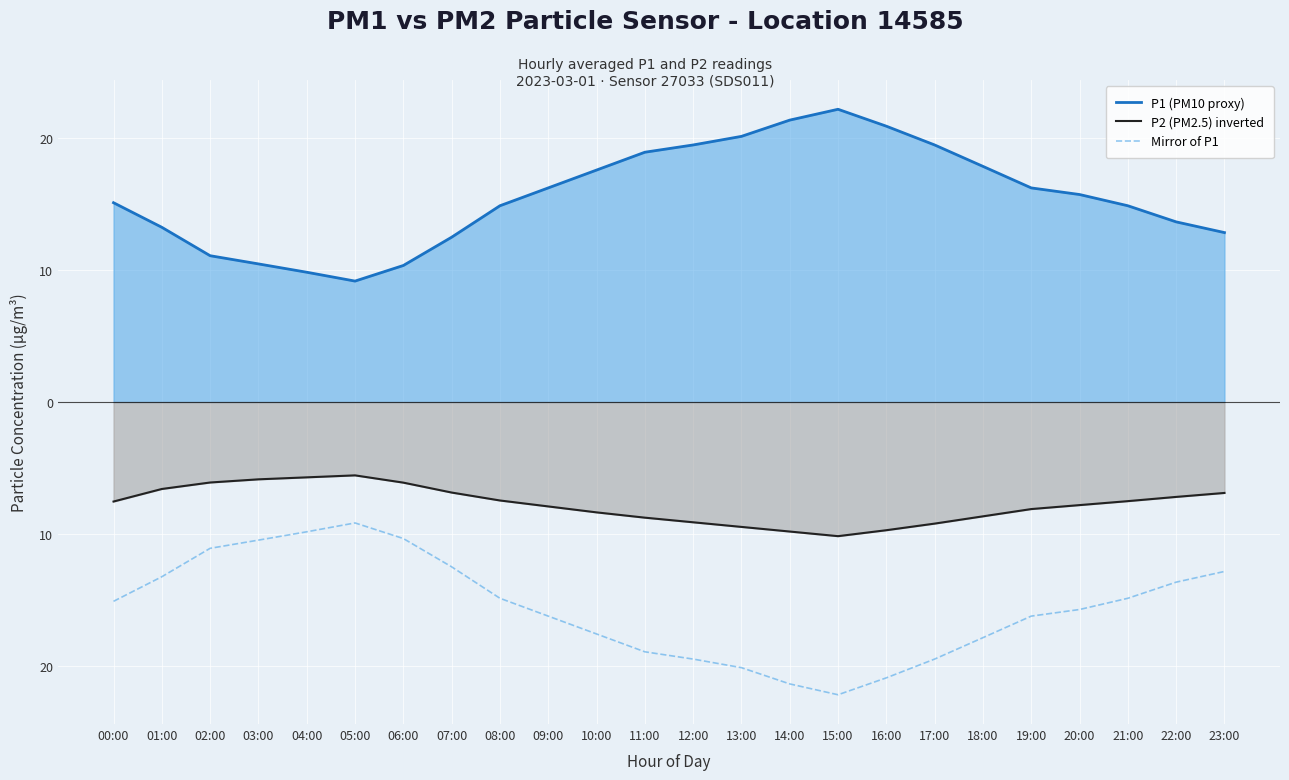

What is the sum of all P1 (PM10 proxy) values?

373.5